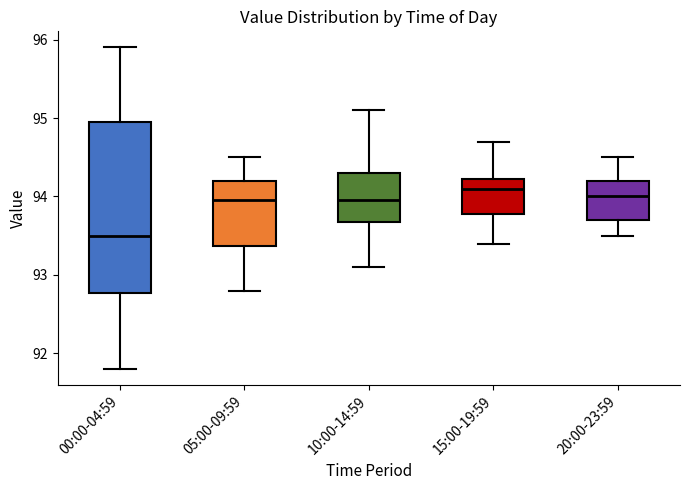

Which box is the tallest, from its lower edge to its upper edge?

00:00-04:59